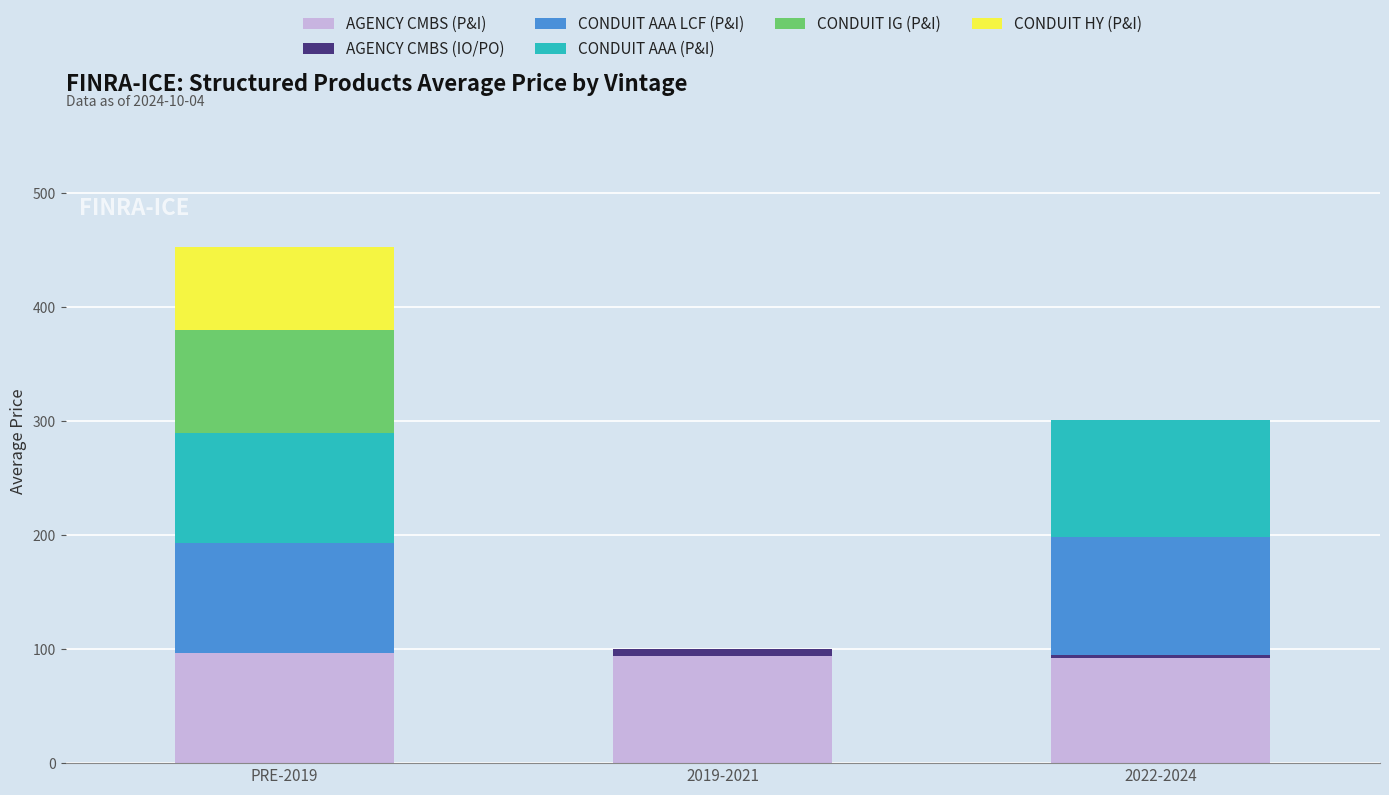

At which category is the sum across all series the highest?

PRE-2019